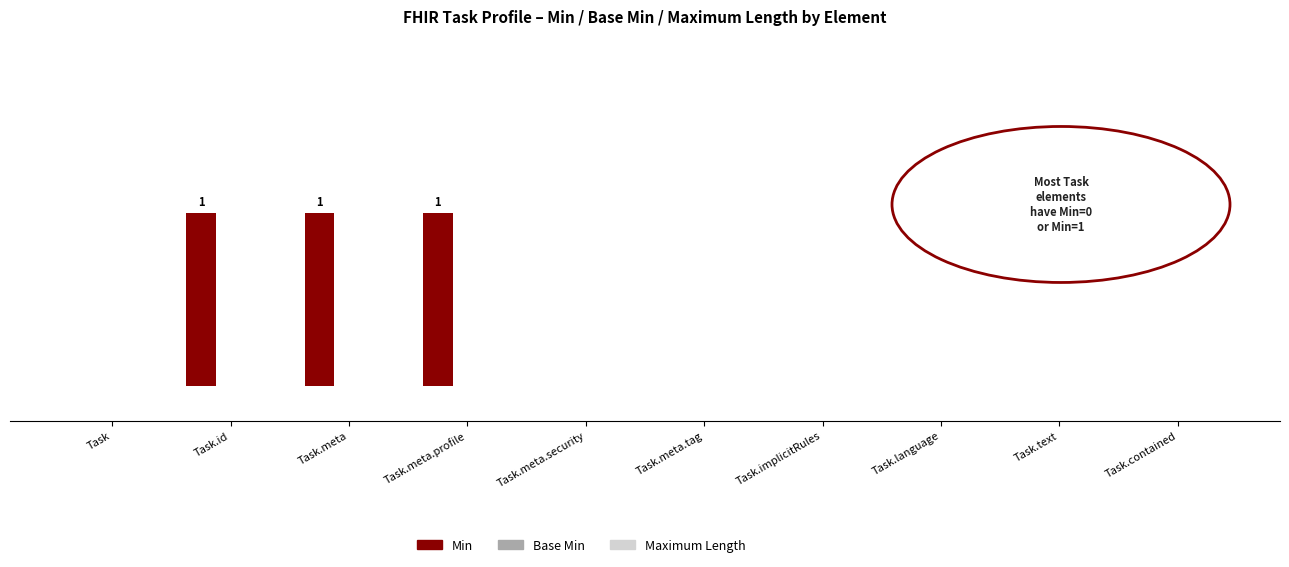

What is the label of the 1st bar from the left?

Task